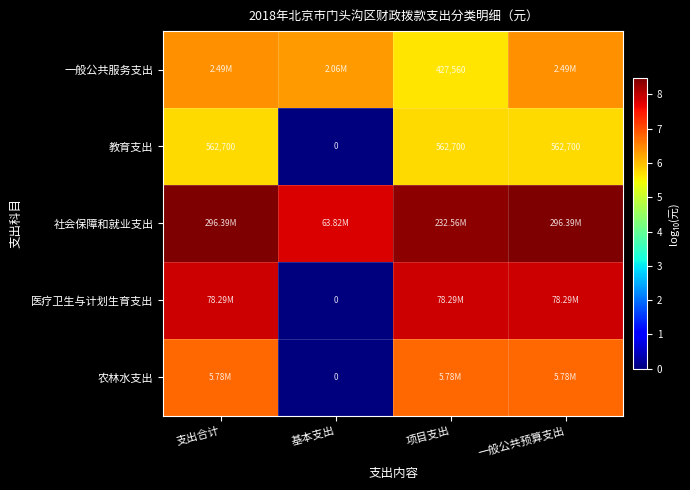

How many values in the 教育支出 series are below 562700?

1